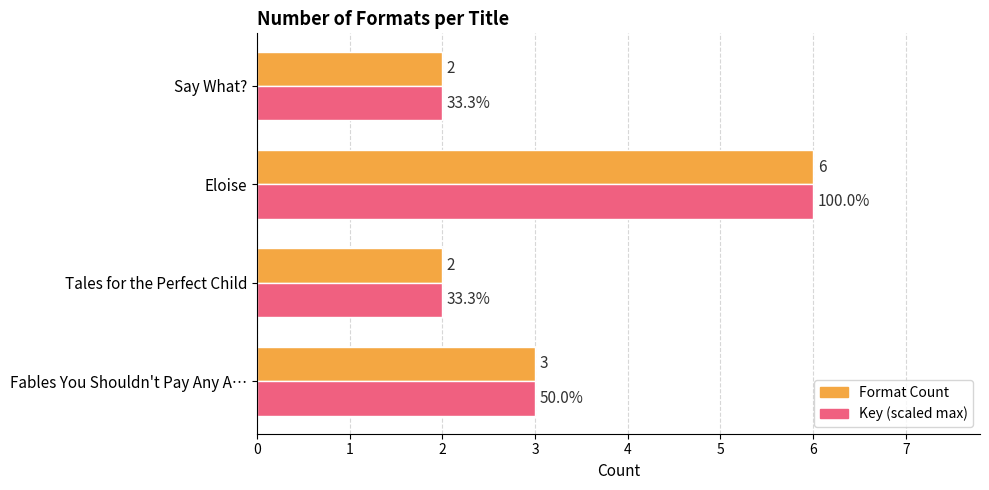

At which category is the sum across all series the highest?

Eloise